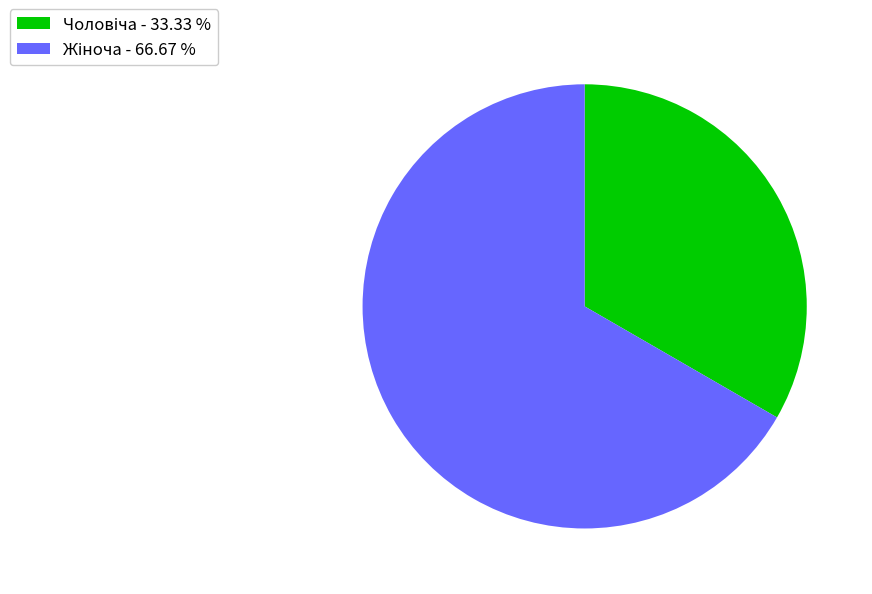

Is there any slice that represents more than half of the pie?

Yes